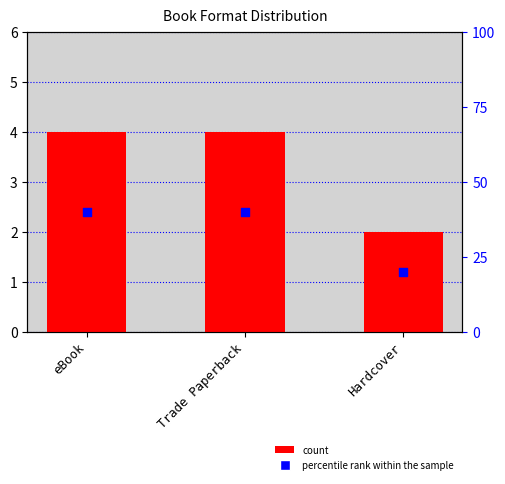

Which series has the largest Y range (max minus min)?

percentile rank within the sample